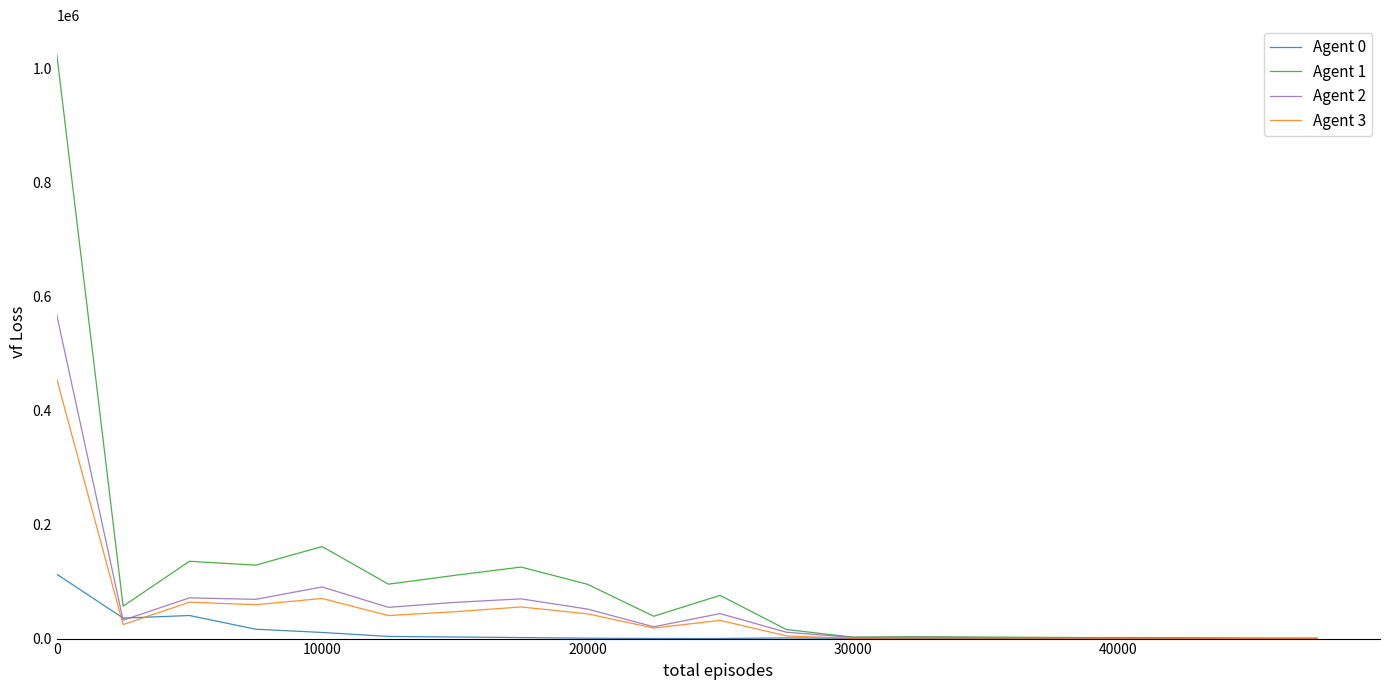

Which series has the widest spread of values?

Agent 1